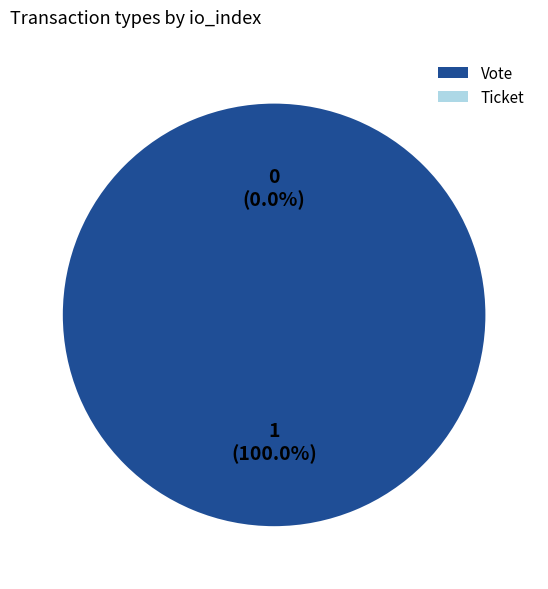

Which slice is the largest?

Vote